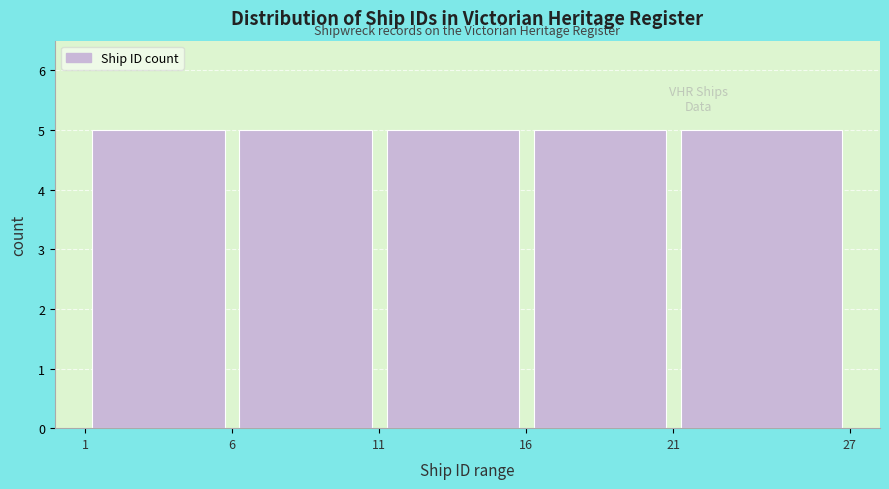

Reading left to right, list every bar in this chart as the range it spans on the x-axis followed by its height. The values are not printed on the chart, so give them approximately, as read against the axis.

1 to 6: 5
6 to 11: 5
11 to 16: 5
16 to 21: 5
21 to 27: 5